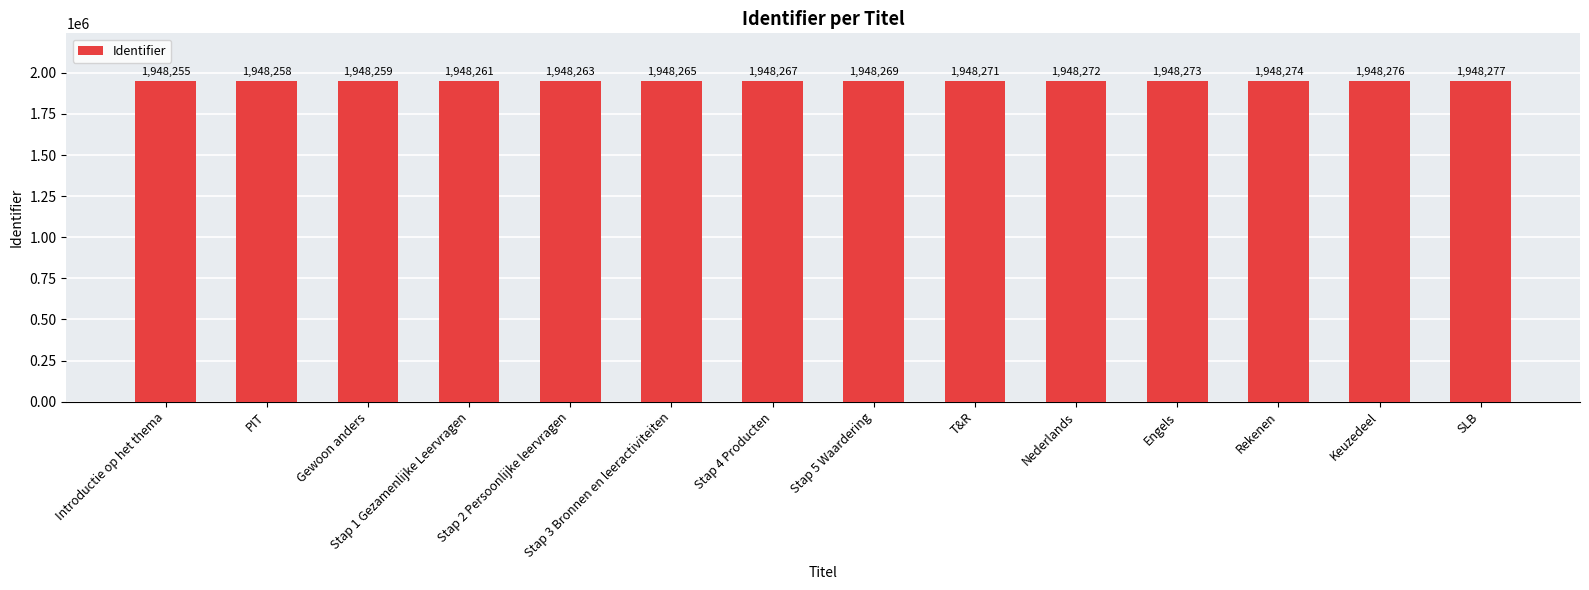

Reading right to left, what are all the values shown in this chart?

SLB=1948277	Keuzedeel=1948276	Rekenen=1948274	Engels=1948273	Nederlands=1948272	T&R=1948271	Stap 5 Waardering=1948269	Stap 4 Producten=1948267	Stap 3 Bronnen en leeractiviteiten=1948265	Stap 2 Persoonlijke leervragen=1948263	Stap 1 Gezamenlijke Leervragen=1948261	Gewoon anders=1948259	PIT=1948258	Introductie op het thema=1948255